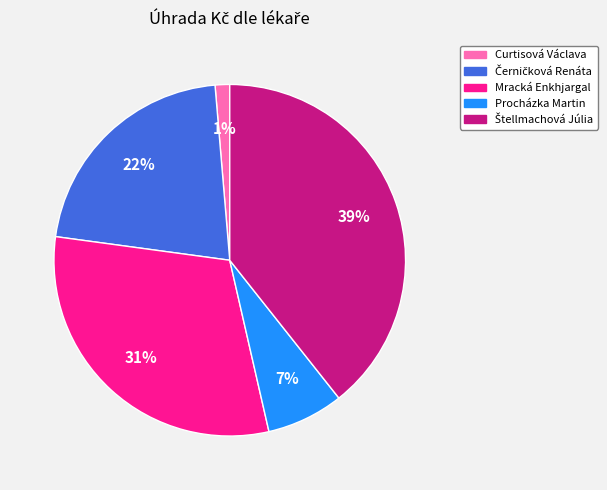

How many slices are in this pie chart?

5